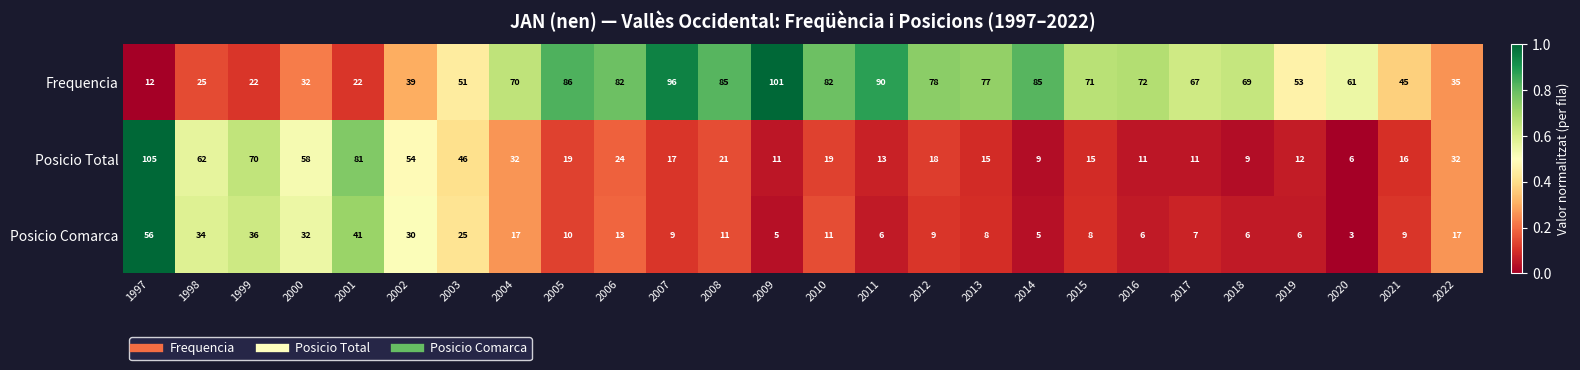

Which series has the largest total across all categories?

Frequencia